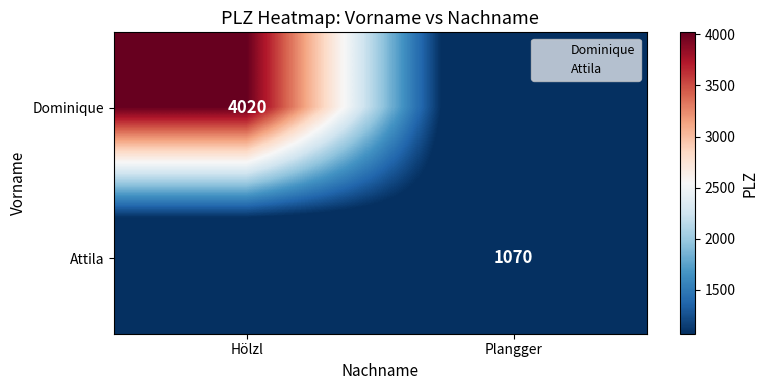

How many categories are shown in the chart?

2